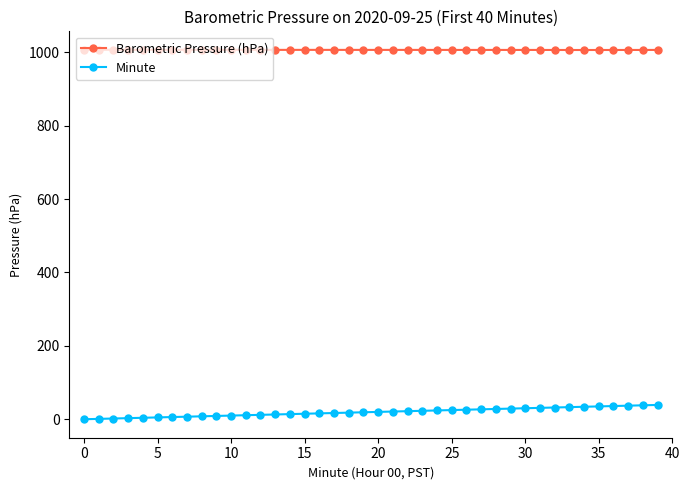

At how many categories does at least one series exceed 521?

40